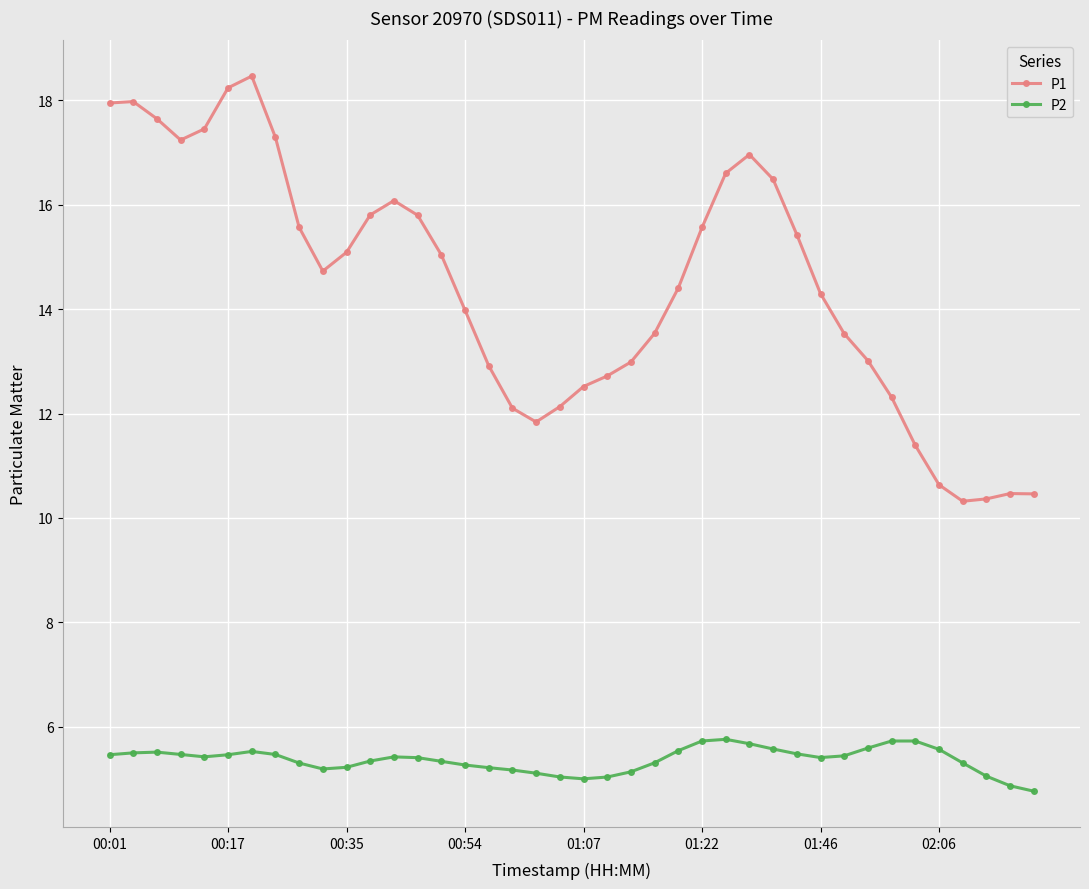

What is the maximum value for P1?

18.5